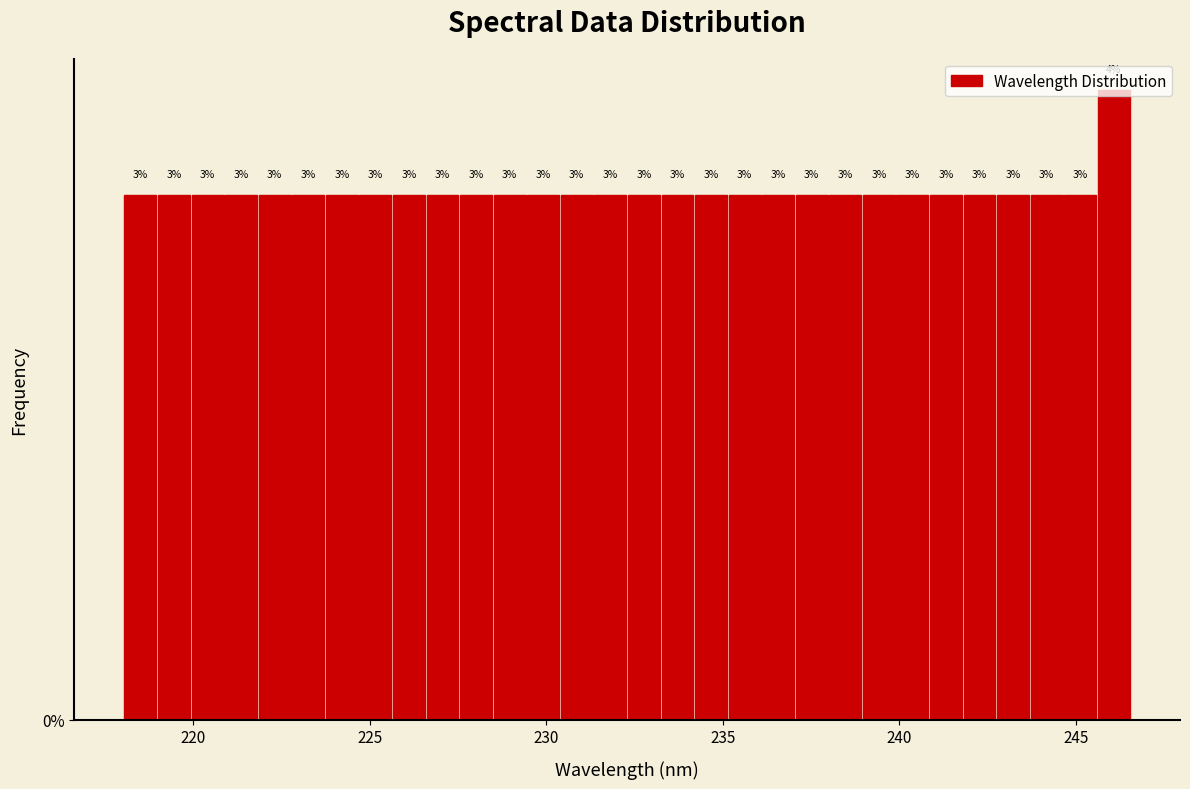

Around what value on the x-axis is the tallest bar? Give the approximate position of its centre, as read against the axis.

246.0